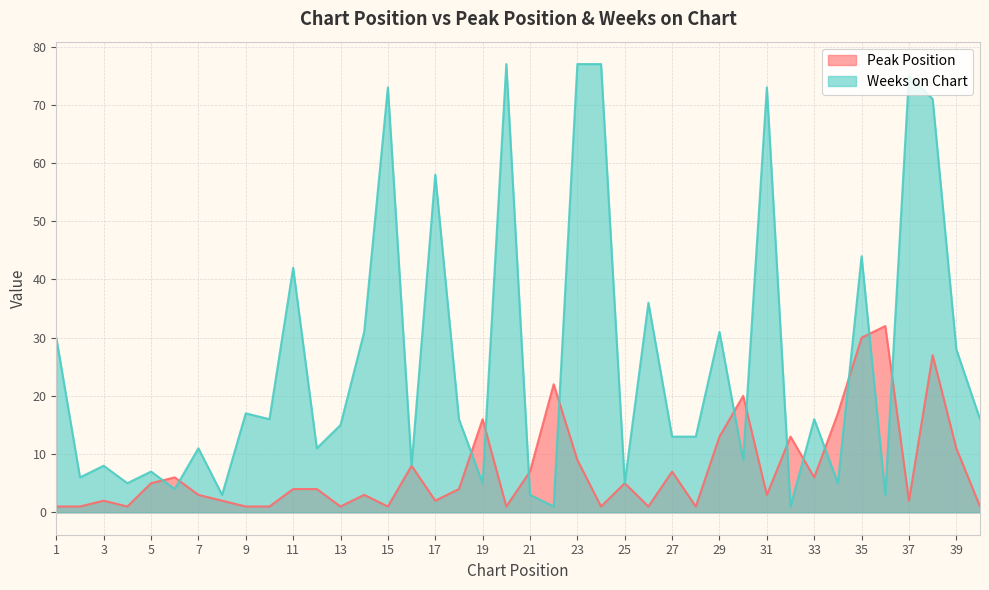

Reading left to right, what are all the values shown in this chart?

Peak Position: 1	1	2	1	5	6	3	2	1	1	4	4	1	3	1	8	2	4	16	1	7	22	9	1	5	1	7	1	13	20	3	13	6	17	30	32	2	27	11	1
Weeks on Chart: 30	6	8	5	7	4	11	3	17	16	42	11	15	31	73	8	58	16	5	77	3	1	77	77	5	36	13	13	31	9	73	1	16	5	44	3	75	71	28	16